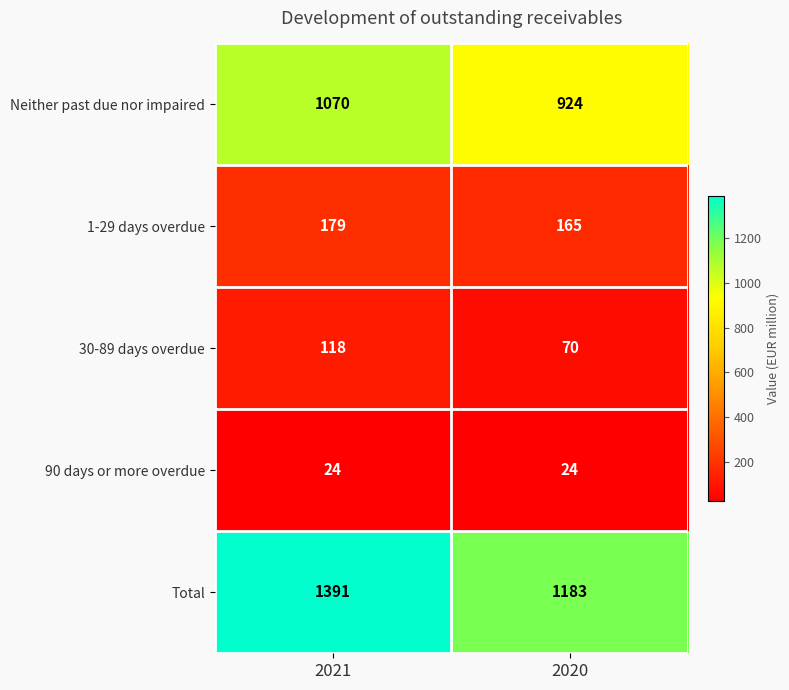

What is the difference between the highest and lowest values at 2020?

1159